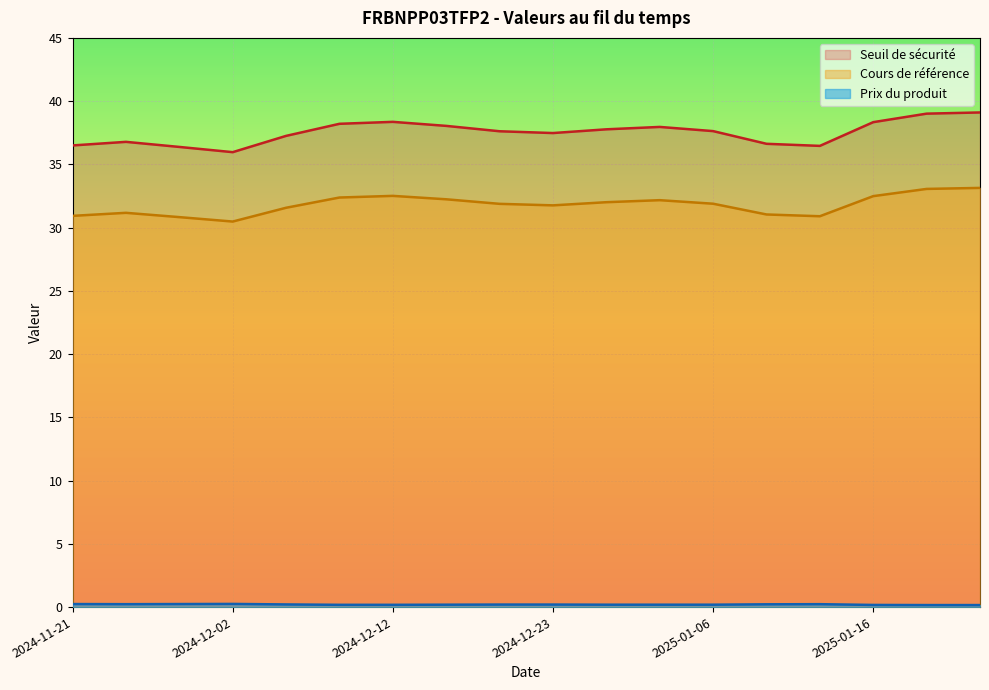

True or false: Prix du produit and Cours de référence cross at least once.

False